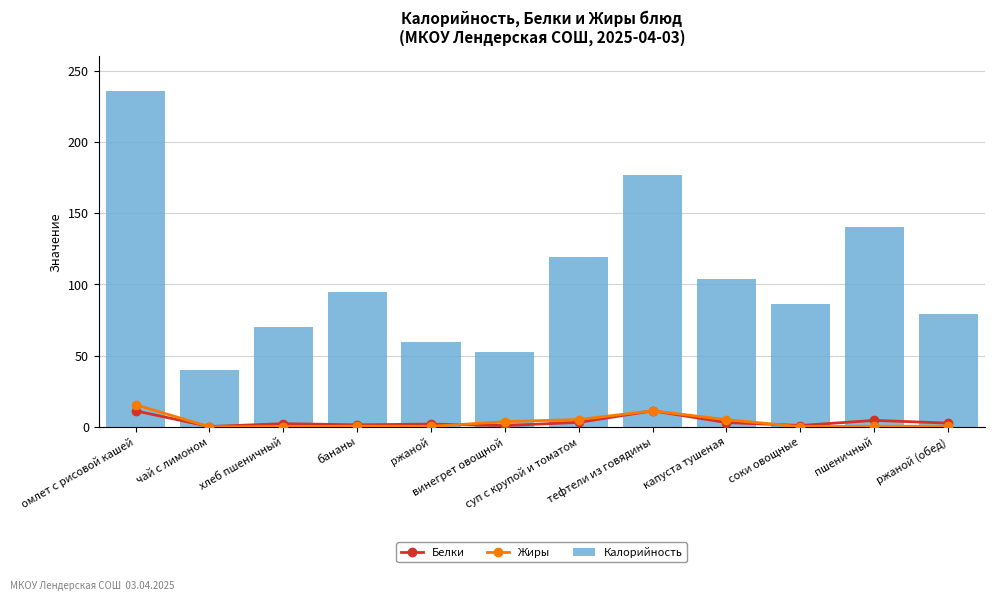

Is it true that Белки equals 0.7 at соки овощные?

False